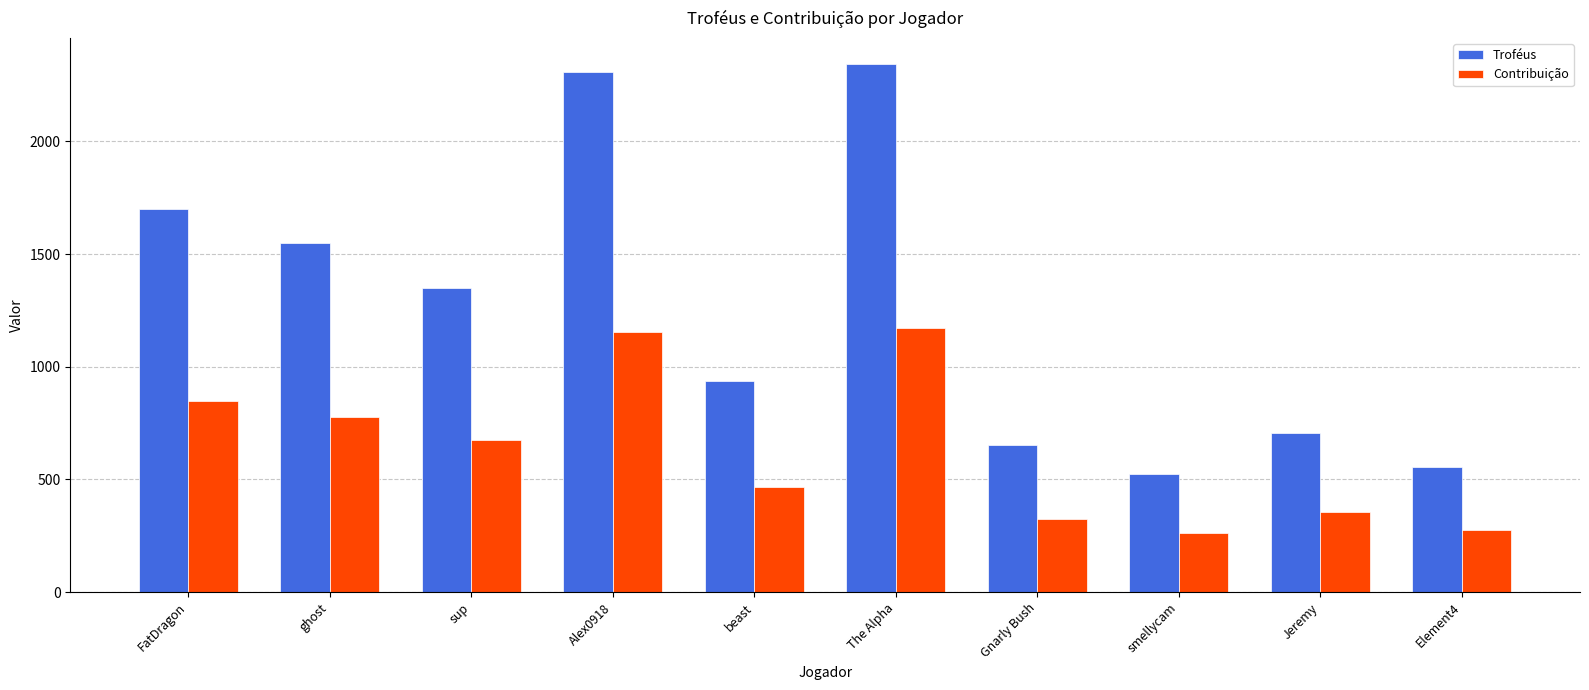

At which label does Troféus first exceed 1348?

FatDragon